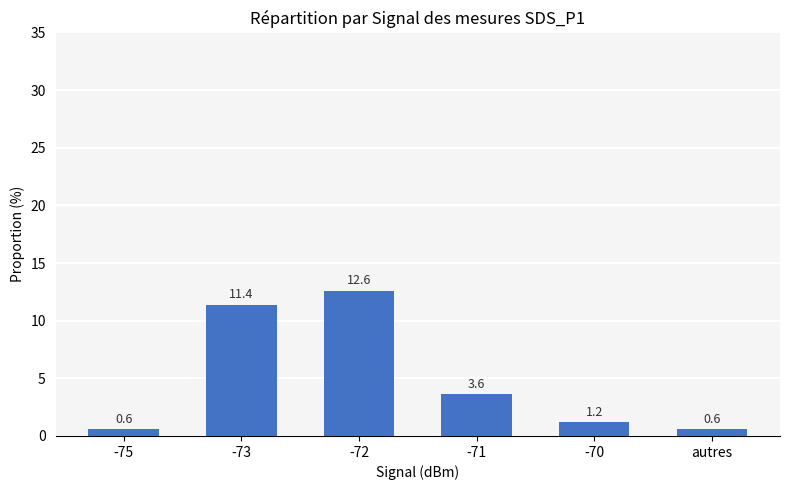

What is the greatest value displayed?

12.6